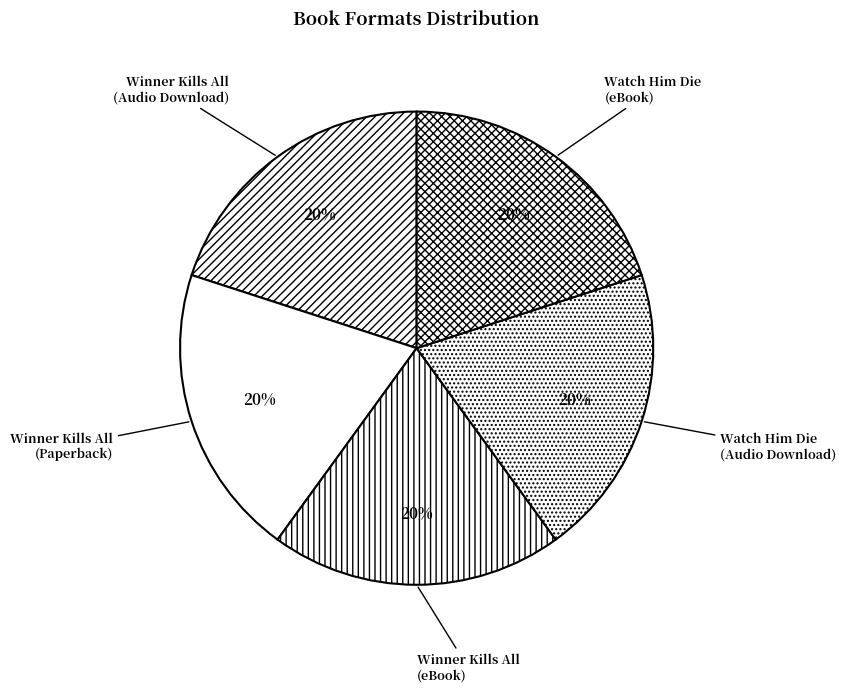

How many slices are in this pie chart?

5